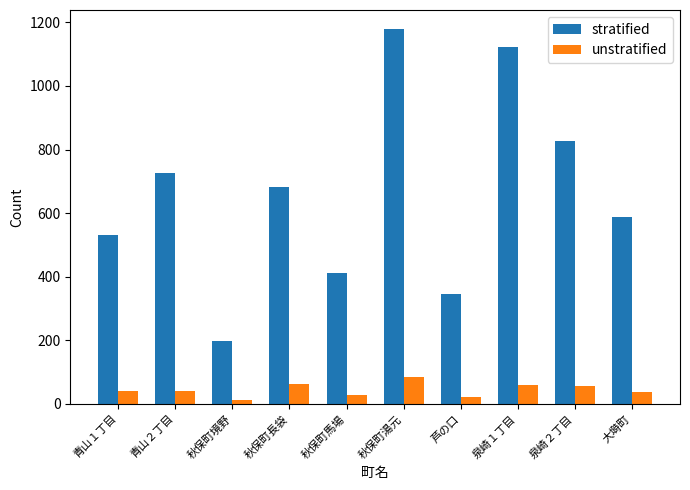

What is the minimum value for unstratified?

13